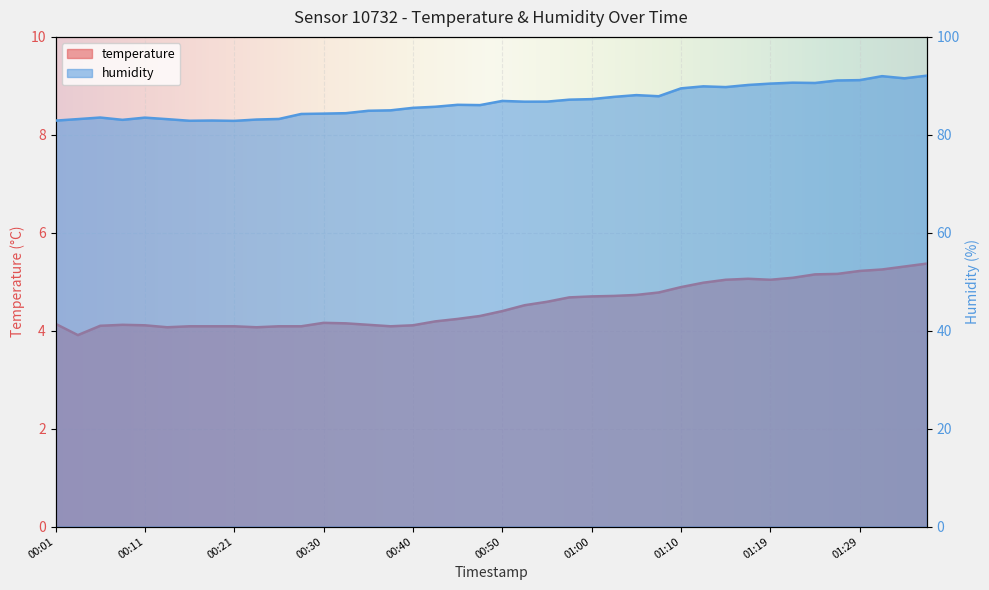

What is the greatest value displayed?

92.1